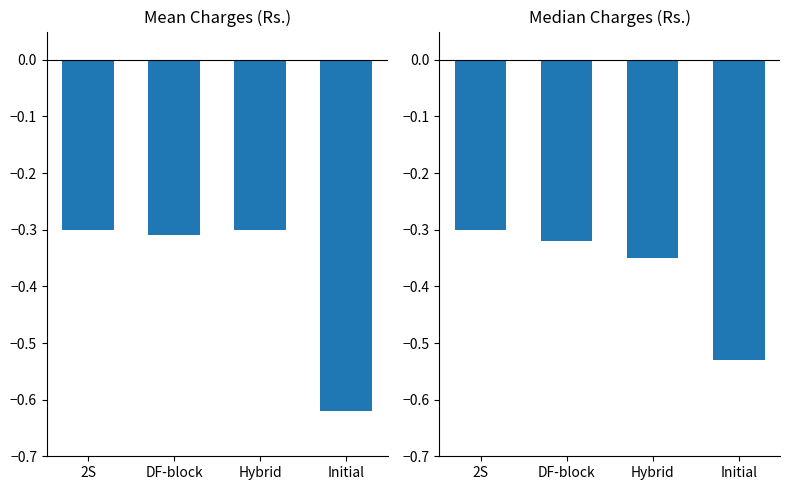

Is it true that Mean equals -0.2 at 2S?

False